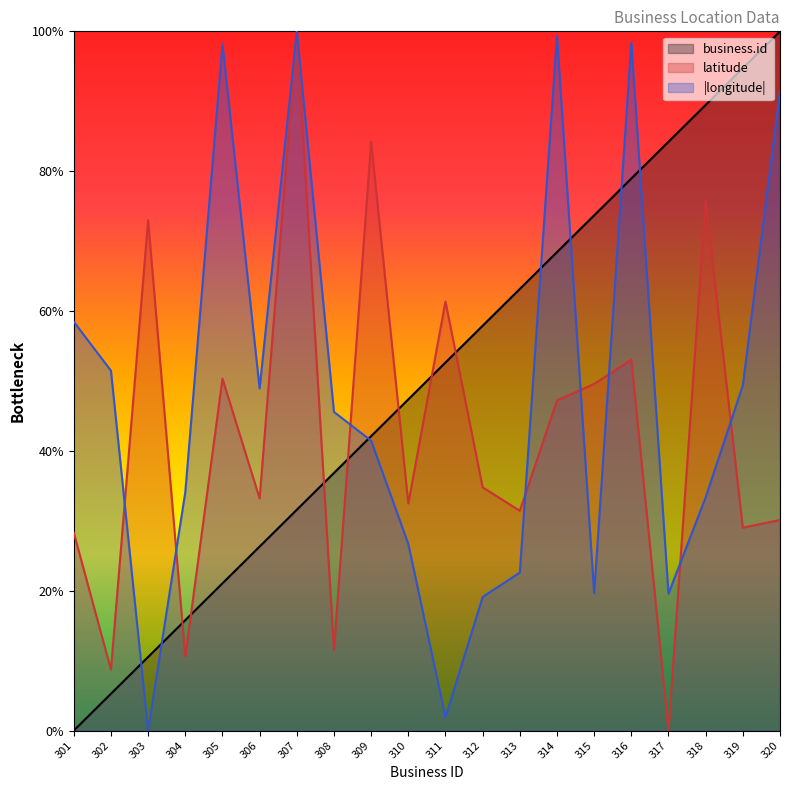

Rank the series by their maximum value, from lowest to highest.

business.id, latitude, longitude